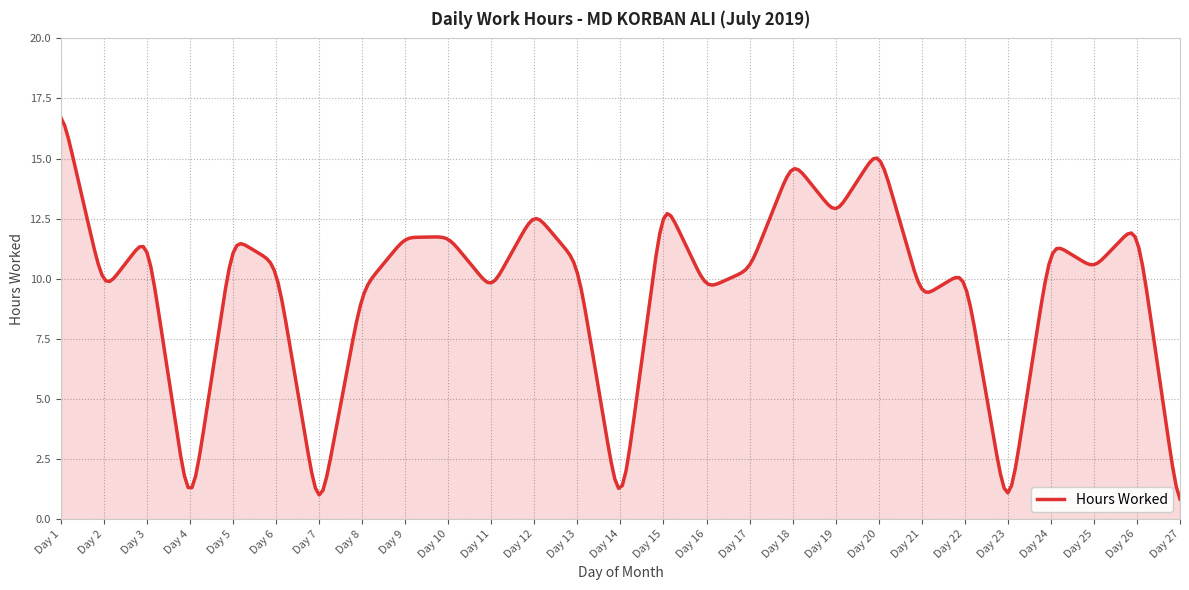

What is the maximum value shown in the chart?

16.7